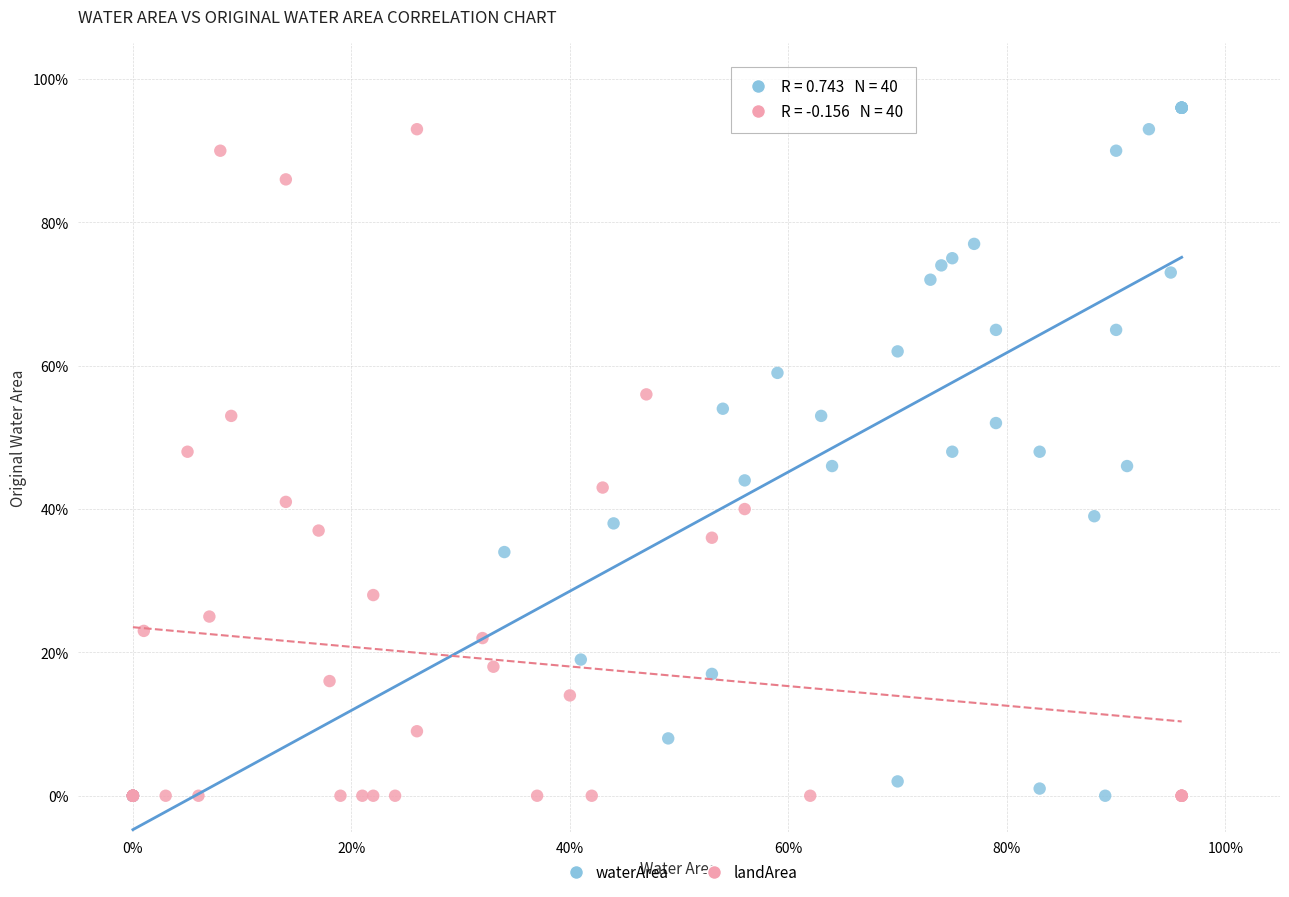

Which series contains the highest Y value?

waterArea